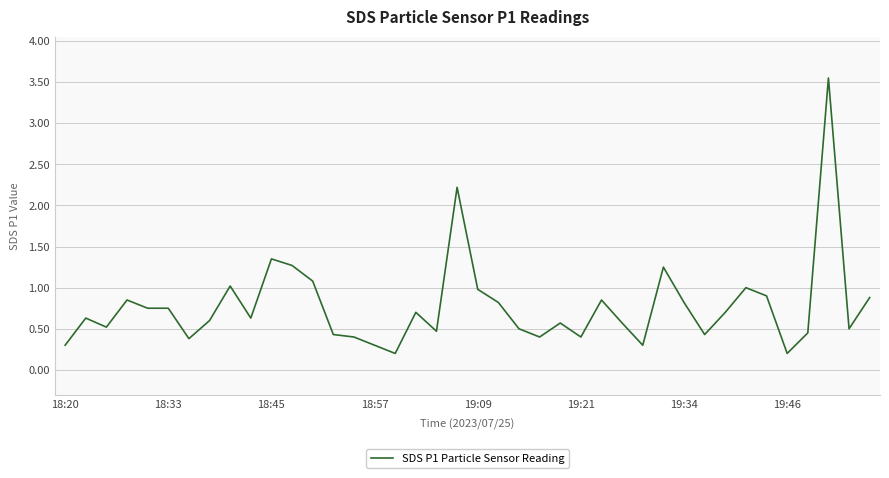

Does the chart display data point markers on the line(s)?

No